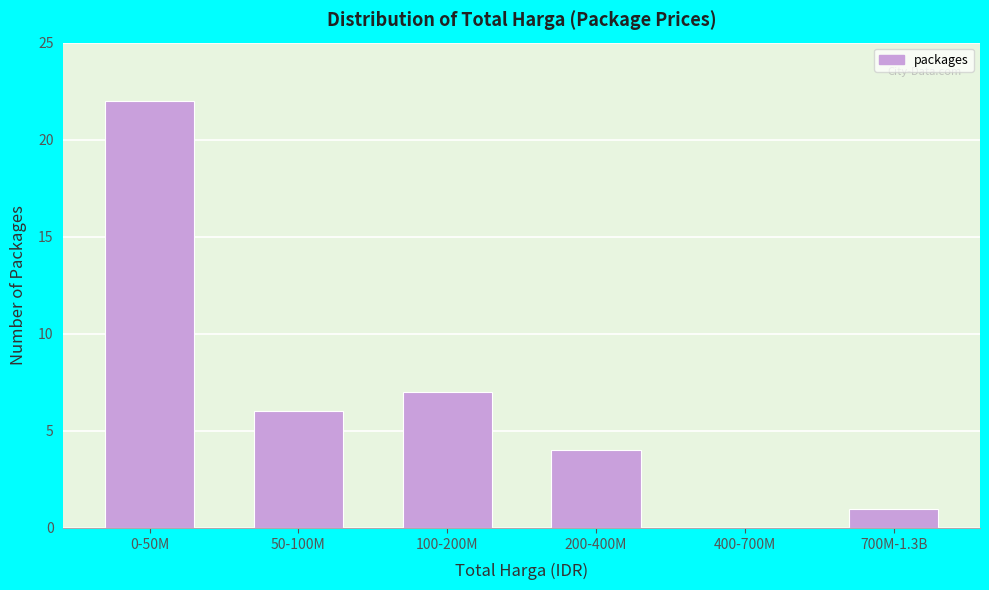

Reading left to right, extract all data points from this chart.

0-50M=22	50-100M=6	100-200M=7	200-400M=4	400-700M=0	700M-1.3B=1